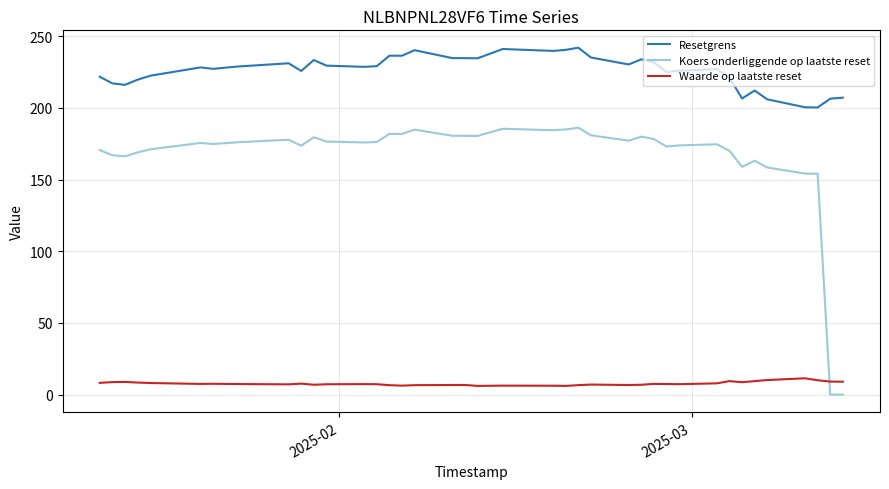

Which series has the widest spread of values?

Koers onderliggende op laatste reset